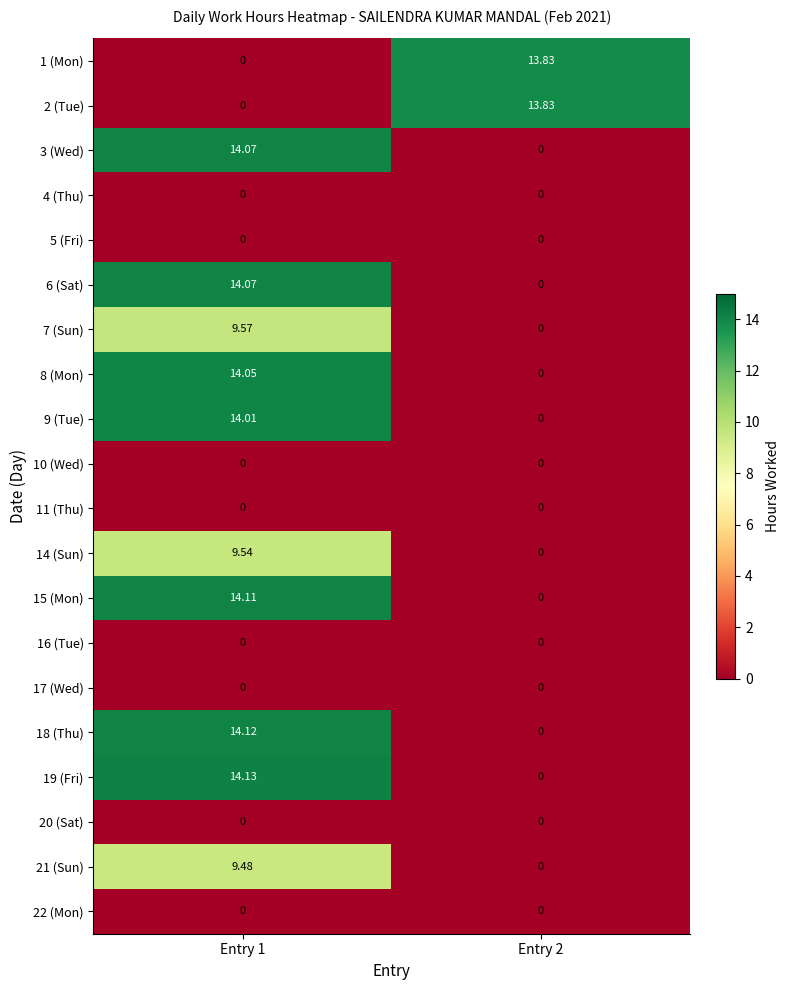

How many data points does each series have?

2